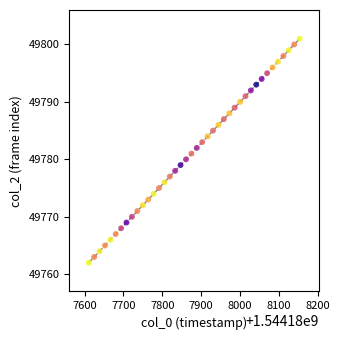

What is the range of Y values (max minus min)?

39